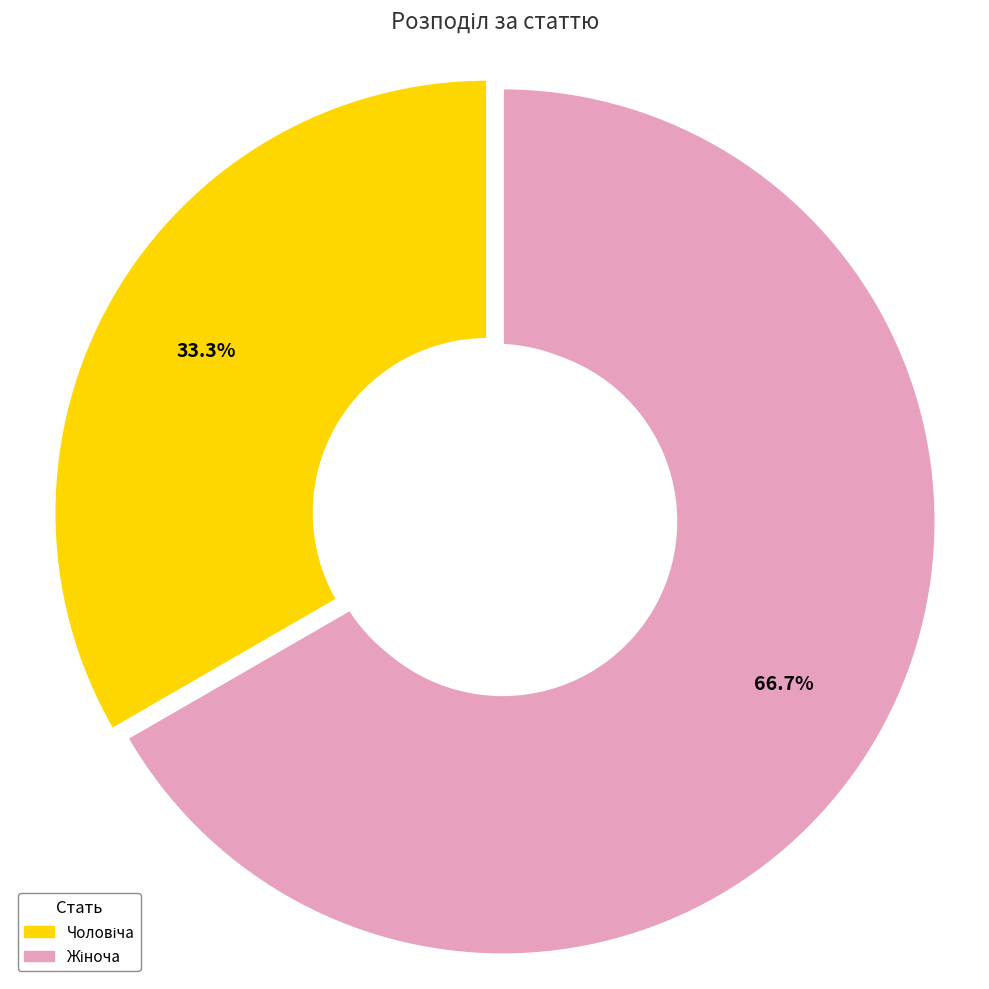

Does any single category account for the majority?

Yes